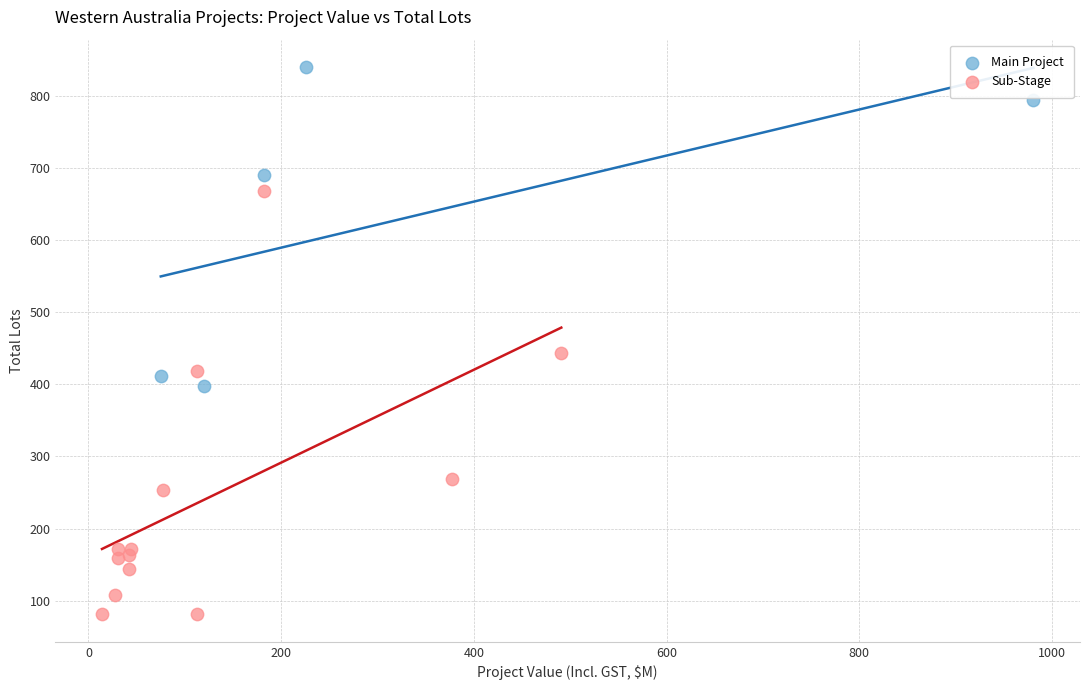

What are all the series names shown in the legend?

Main Project, Sub-Stage